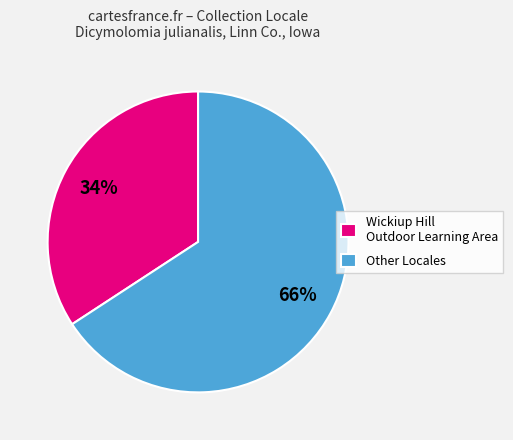

Approximately how many times larger is the value at Other Locales compared to Wickiup Hill Outdoor Learning Area?

1.9